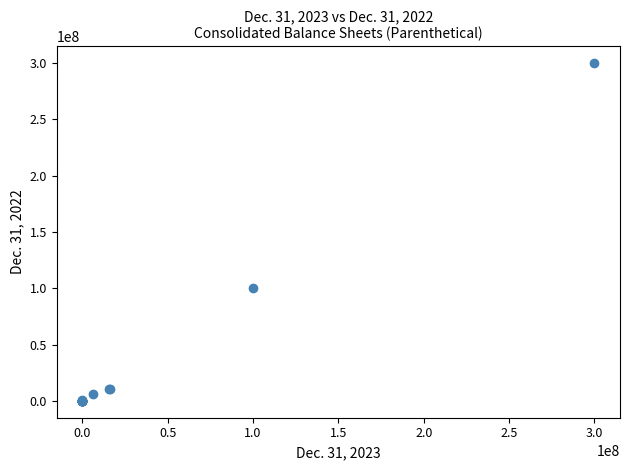

What Y value in the scatter plot is closest to 150000000?

100000000.0